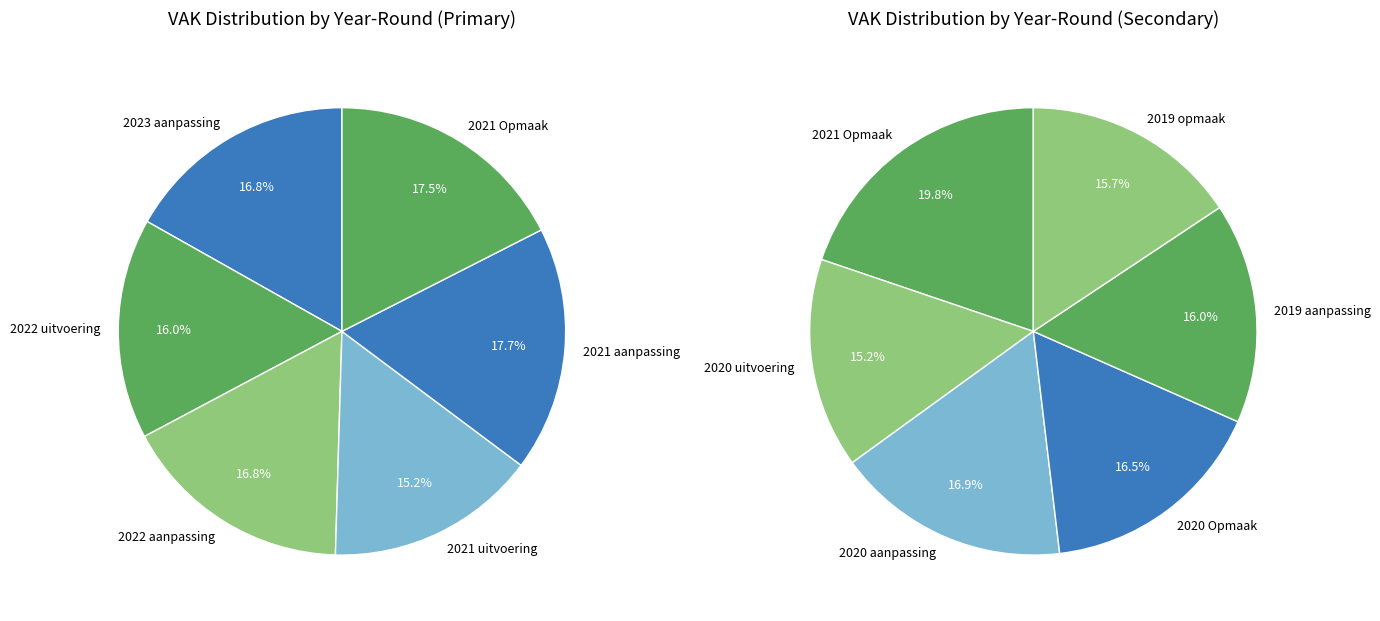

Is 2021 uitvoering the majority of the pie?

No